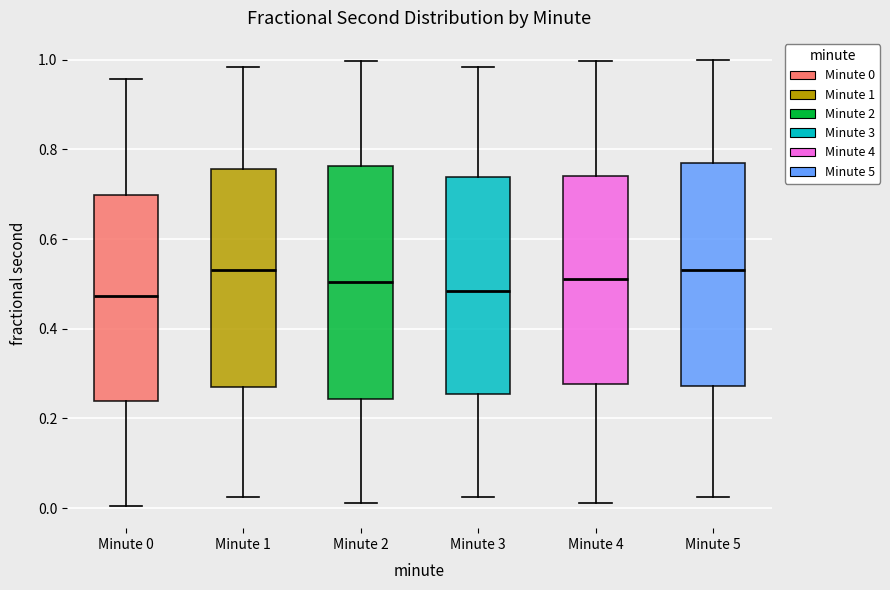

Comparing the boxes themselves (not the whiskers), which one is the tallest?

Minute 2